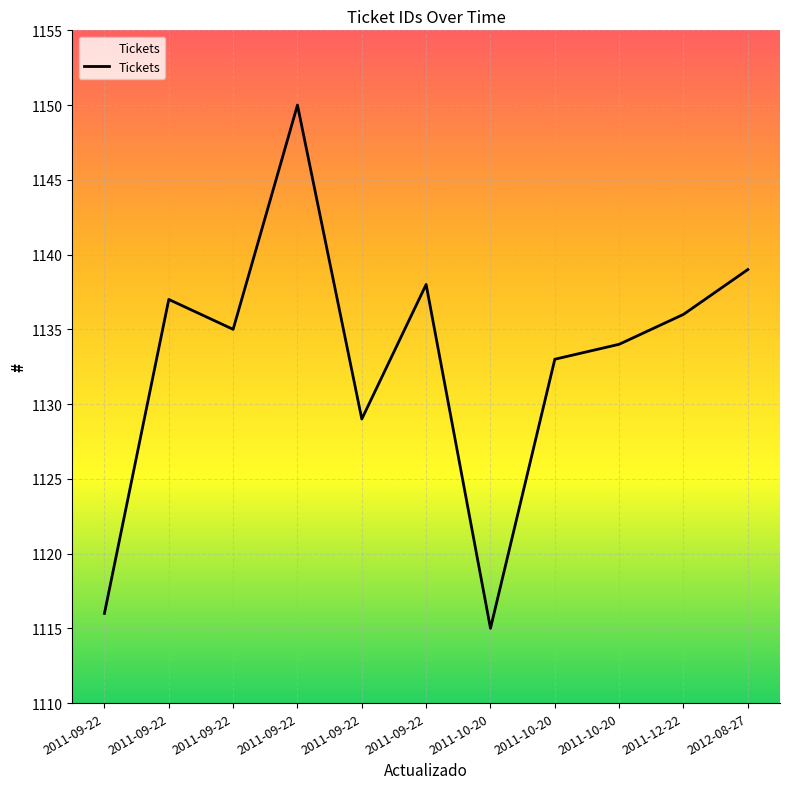

Does the chart display data point markers on the line(s)?

No